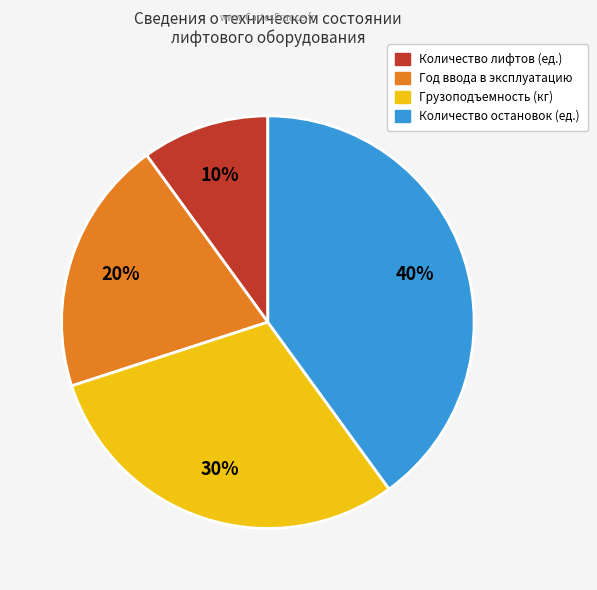

The Количество лифтов (ед.) slice represents 10% of the pie. True or false?

True